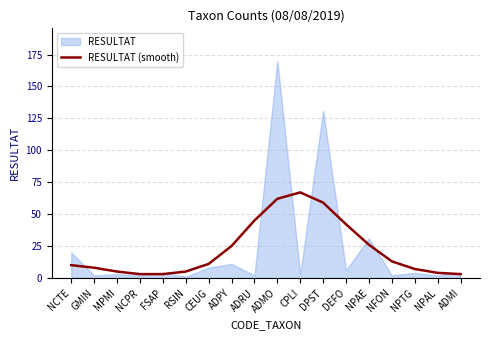

What is the ratio of the value at RSIN to the value at ADPY?

0.2